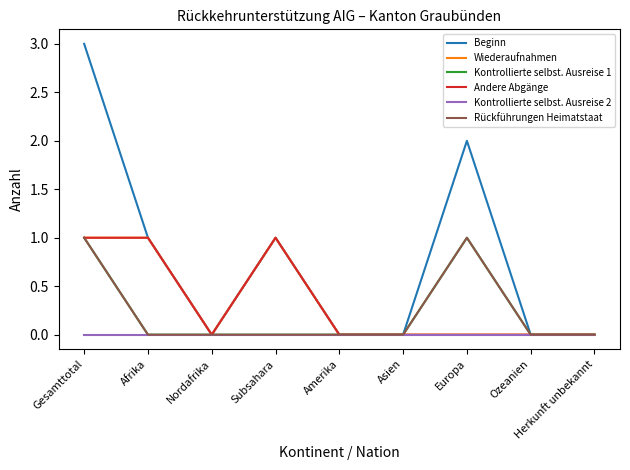

Reading right to left, list all the values displayed in this chart.

Beginn: Herkunft unbekannt=0	Ozeanien=0	Europa=2	Asien=0	Amerika=0	Subsahara=1	Nordafrika=0	Afrika=1	Gesamttotal=3
Wiederaufnahmen: Herkunft unbekannt=0	Ozeanien=0	Europa=0	Asien=0	Amerika=0	Subsahara=1	Nordafrika=0	Afrika=1	Gesamttotal=1
Kontrollierte selbst. Ausreise 1: Herkunft unbekannt=0	Ozeanien=0	Europa=1	Asien=0	Amerika=0	Subsahara=0	Nordafrika=0	Afrika=0	Gesamttotal=1
Andere Abgänge: Herkunft unbekannt=0	Ozeanien=0	Europa=0	Asien=0	Amerika=0	Subsahara=1	Nordafrika=0	Afrika=1	Gesamttotal=1
Kontrollierte selbst. Ausreise 2: Herkunft unbekannt=0	Ozeanien=0	Europa=0	Asien=0	Amerika=0	Subsahara=0	Nordafrika=0	Afrika=0	Gesamttotal=0
Rückführungen Heimatstaat: Herkunft unbekannt=0	Ozeanien=0	Europa=1	Asien=0	Amerika=0	Subsahara=0	Nordafrika=0	Afrika=0	Gesamttotal=1